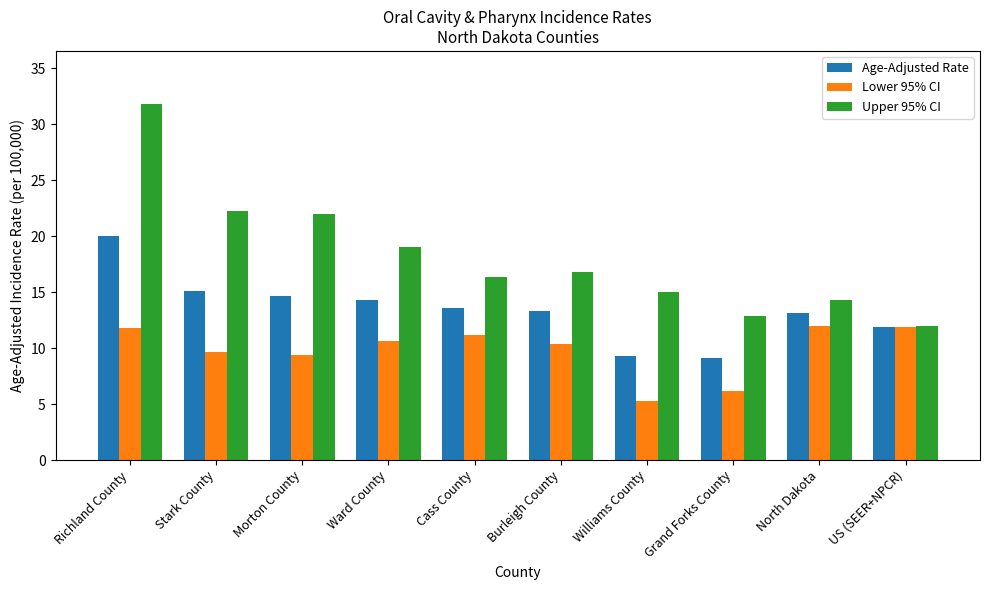

What is the maximum value shown in the chart?

31.8